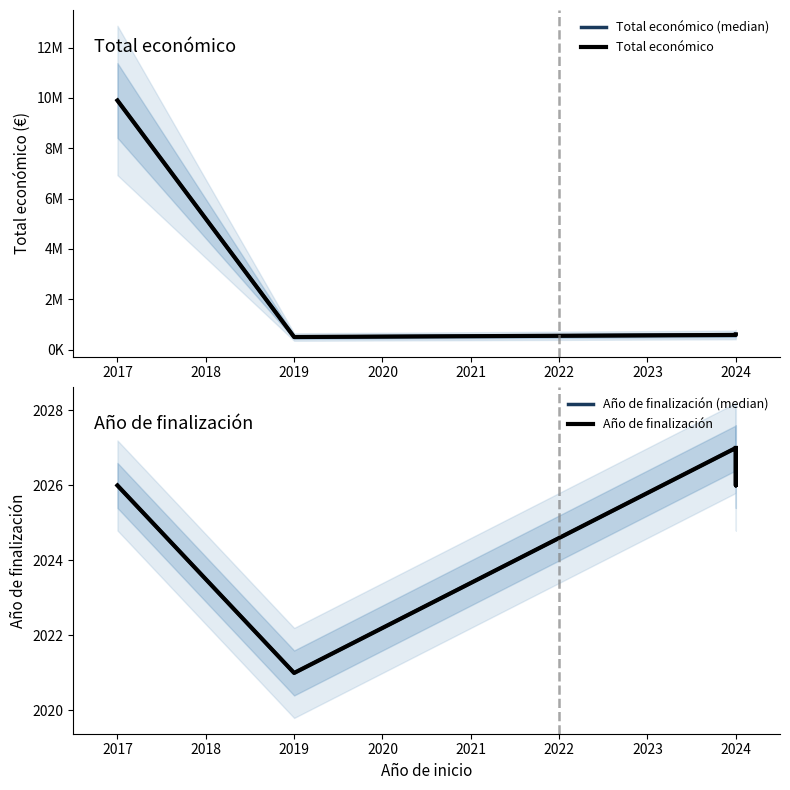

True or false: Año de finalización (median) and Año de finalización intersect in this chart.

False